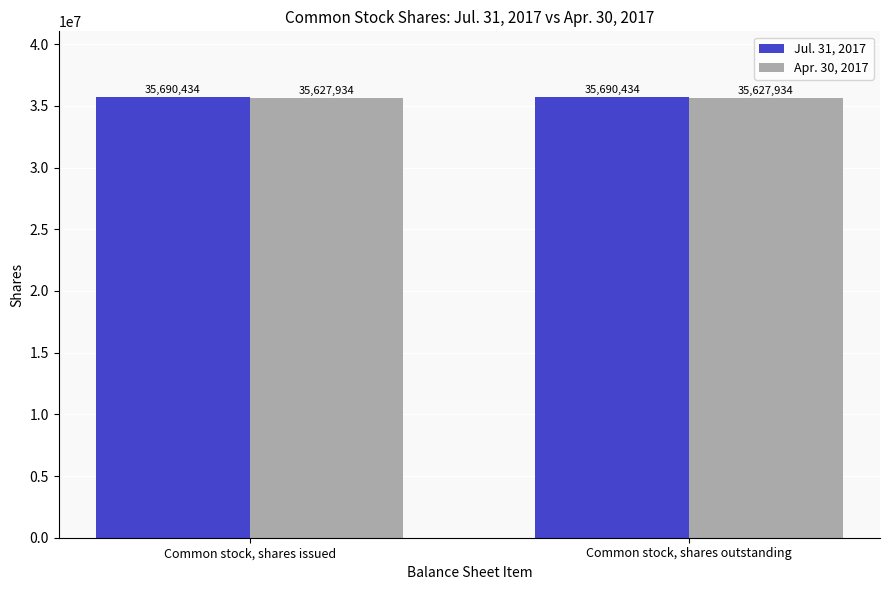

What is the sum of the Apr. 30, 2017 values at Common stock, shares issued and Common stock, shares outstanding?

71255868